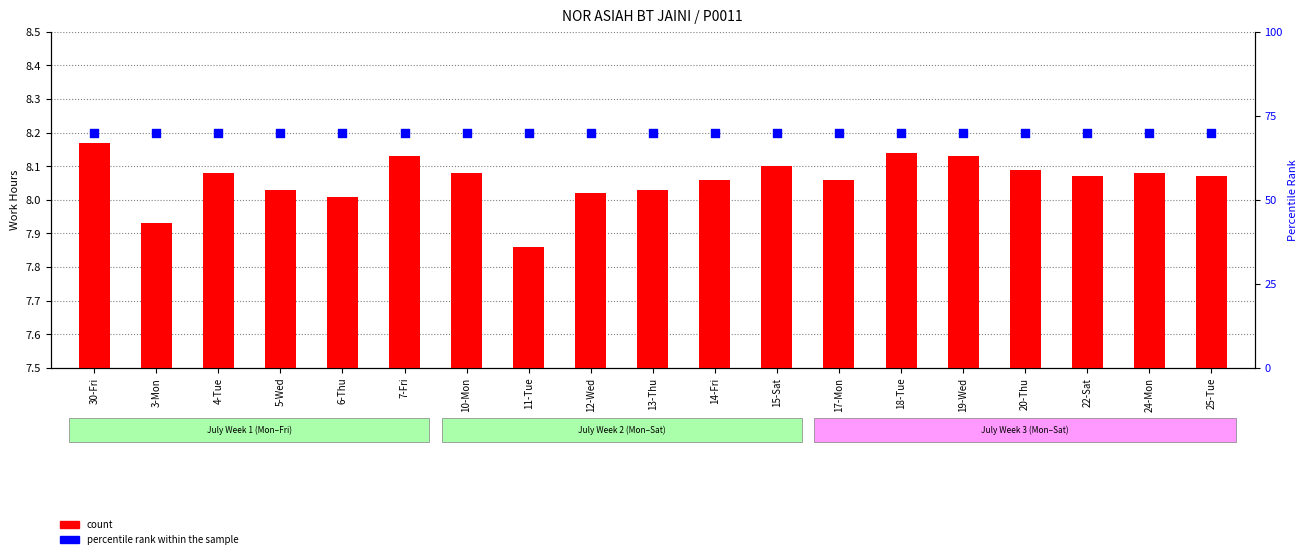

What are all the series names shown in the legend?

count, percentile rank within the sample